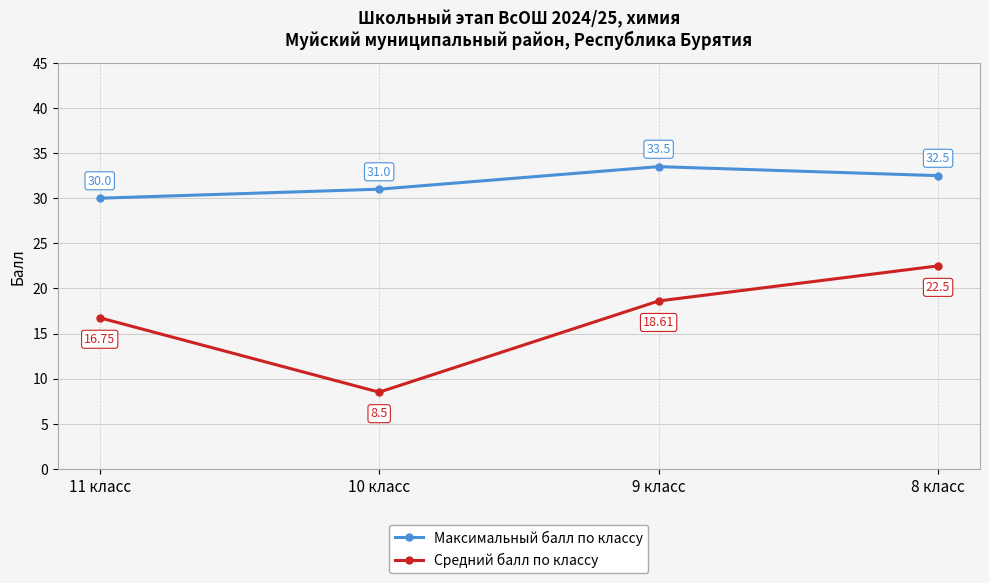

Reading left to right, list all the values displayed in this chart.

Максимальный балл по классу: 30.0	31.0	33.5	32.5
Средний балл по классу: 16.8	8.5	18.6	22.5